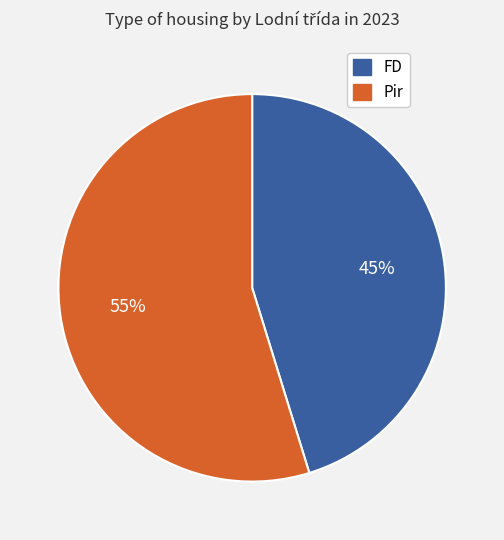

Count the number of slices in the pie.

2